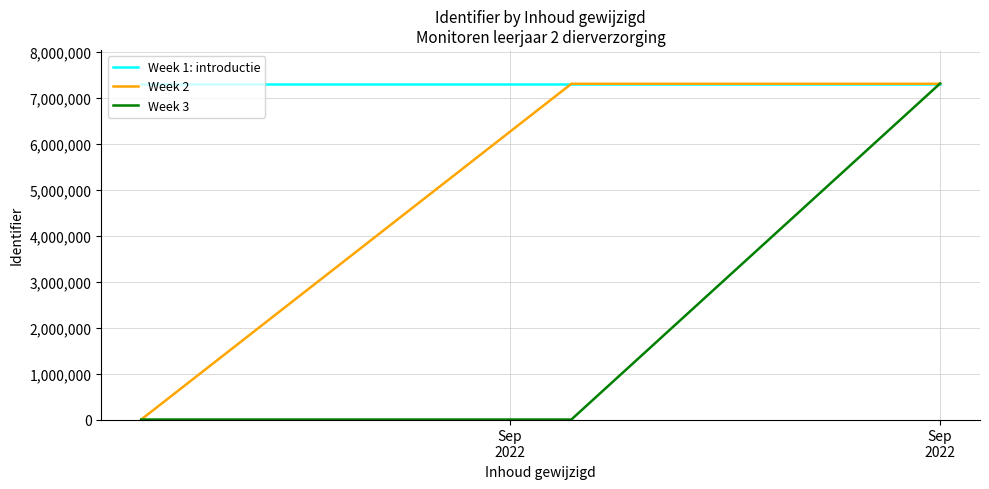

List the series in order of their overall mean, lowest first.

Week 3, Week 2, Week 1: introductie